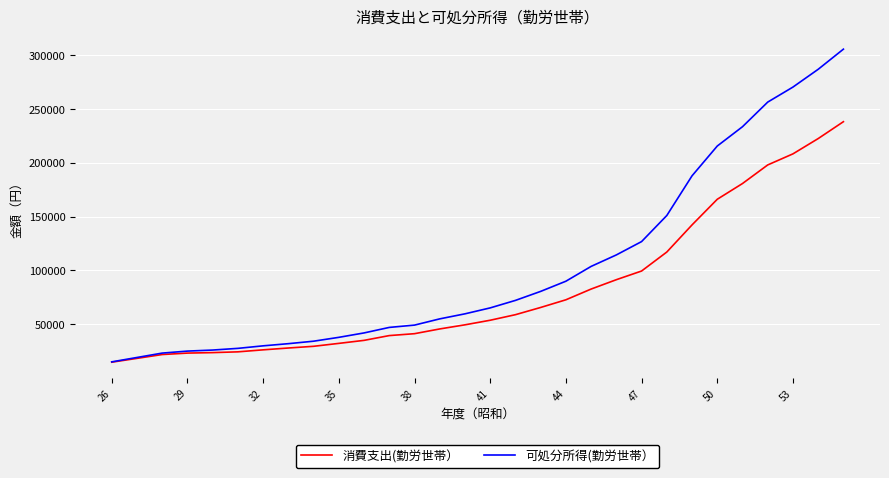

Which series has the largest range (max minus min)?

可処分所得(勤労世帯）